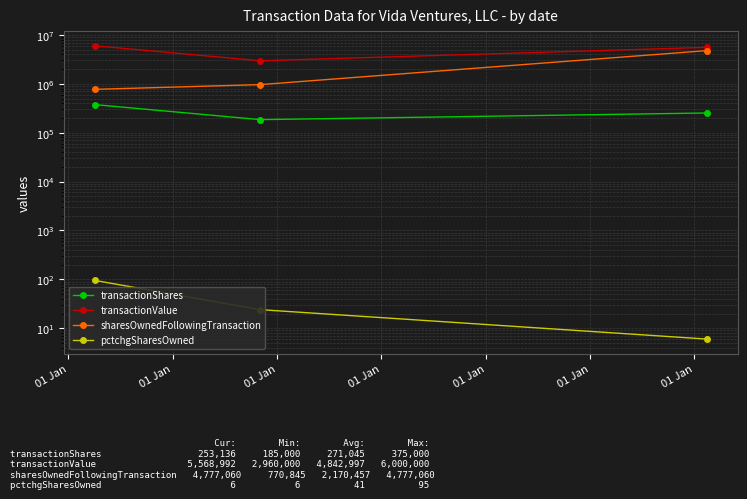

What is the value of the transactionShares point at the 2nd from the left?

375000